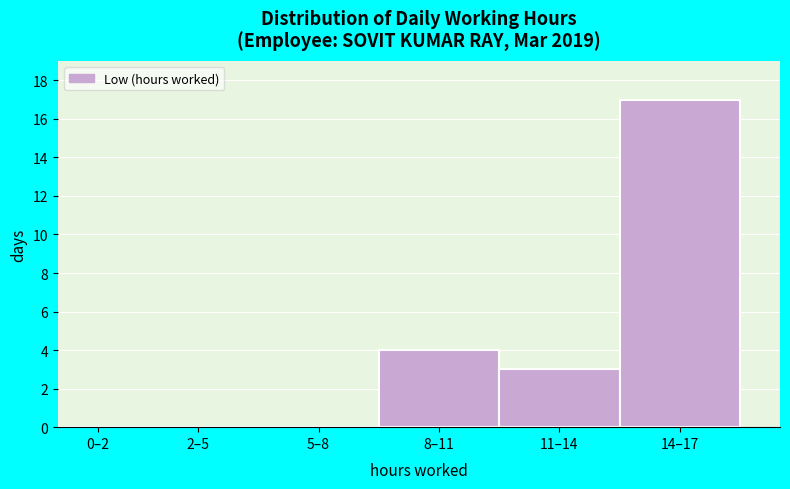

Reading left to right, transcribe all the data shown in this chart.

0–2=0	2–5=0	5–8=0	8–11=4	11–14=3	14–17=17